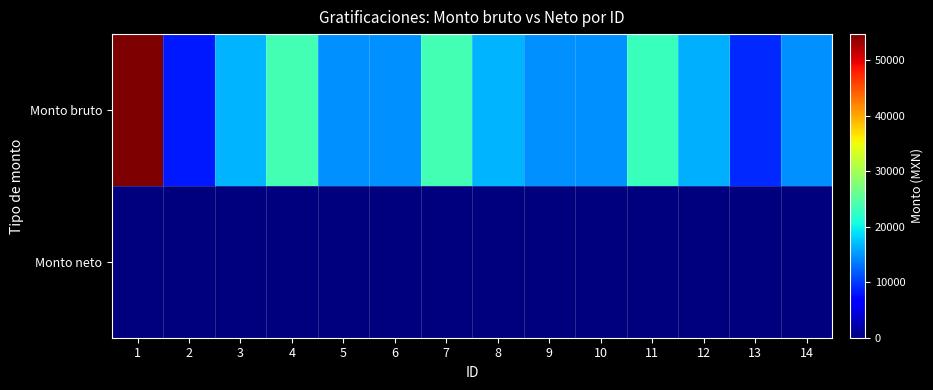

Reading left to right, what are all the values shown in this chart?

Monto bruto: 1=54675.3	2=8319.8	3=16448.0	4=23498.7	5=14734.7	6=14734.7	7=23498.7	8=16448.0	9=14734.7	10=14734.7	11=22899.8	12=16302.5	13=9045.2	14=14734.7
Monto neto: 1=0.0	2=0.0	3=0.0	4=0.0	5=0.0	6=0.0	7=0.0	8=0.0	9=0.0	10=0.0	11=0.0	12=0.0	13=0.0	14=0.0